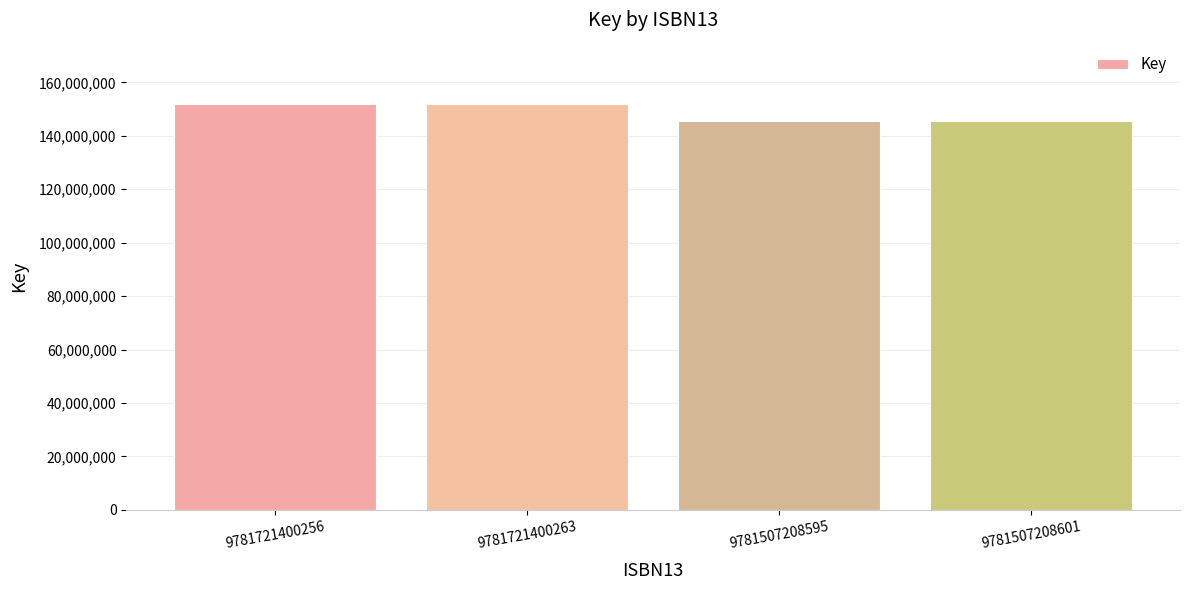

What is the label of the 4th bar from the left?

9781507208601